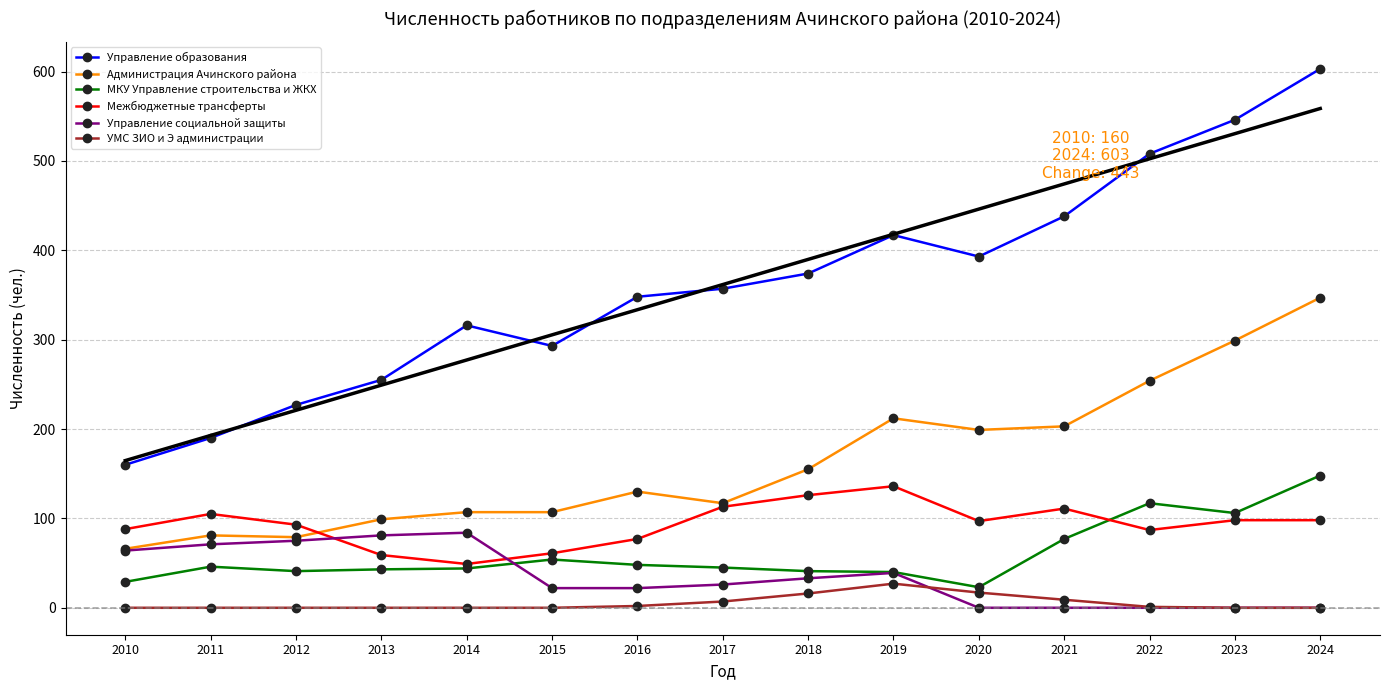

What is the value of the Администрация Ачинского района point at the 2nd from the left?

81